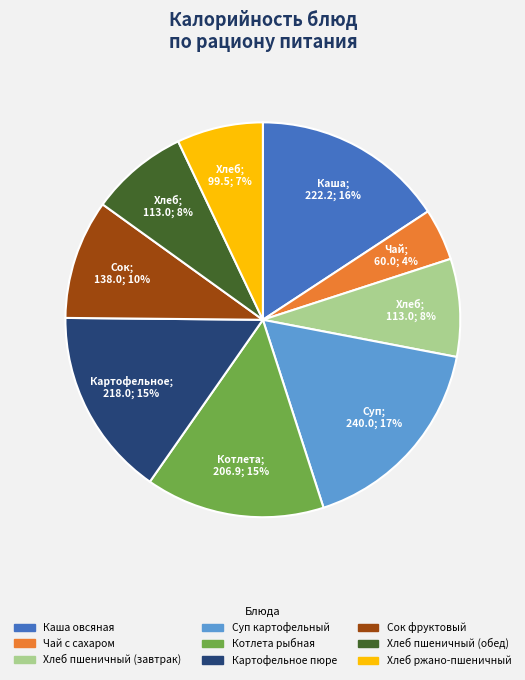

Which category has the smallest portion of the pie?

Чай с сахаром